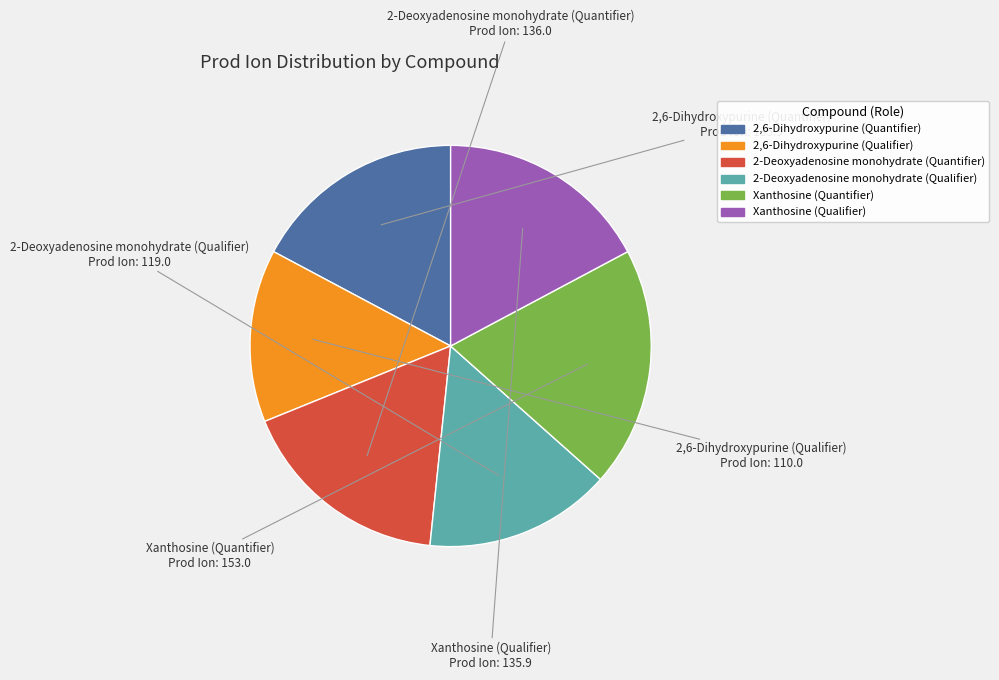

Which slice is the largest?

Xanthosine (Quantifier)